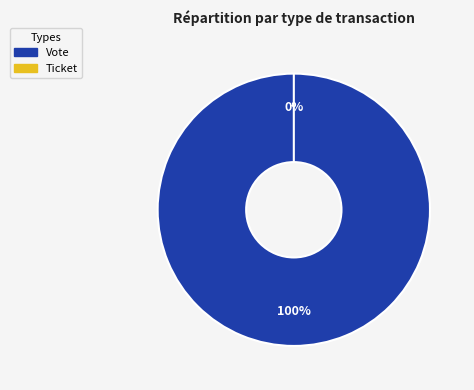

Does Vote account for over 50% of the chart?

Yes